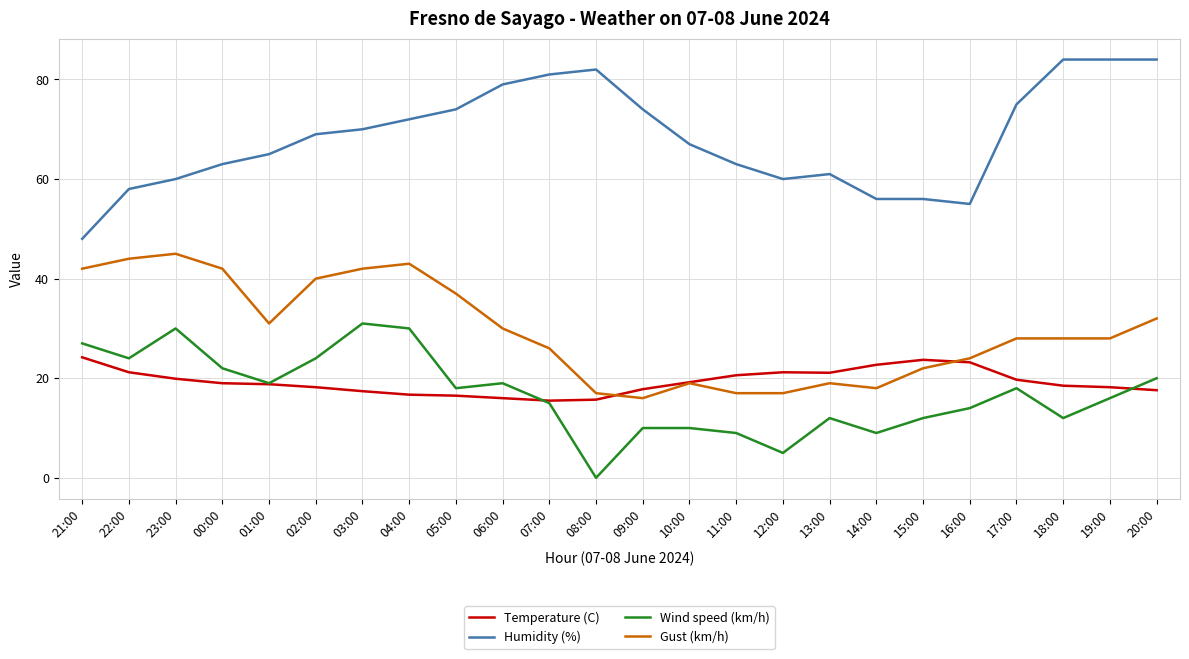

What position from the right is 13:00?

8